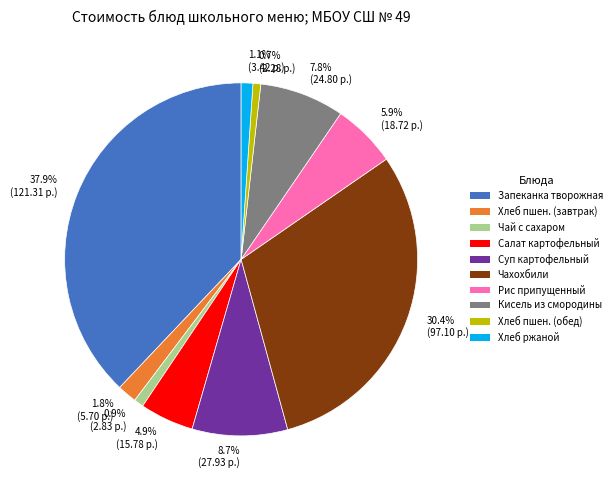

What is the largest slice in the pie chart?

37.9% (121.31 р.)